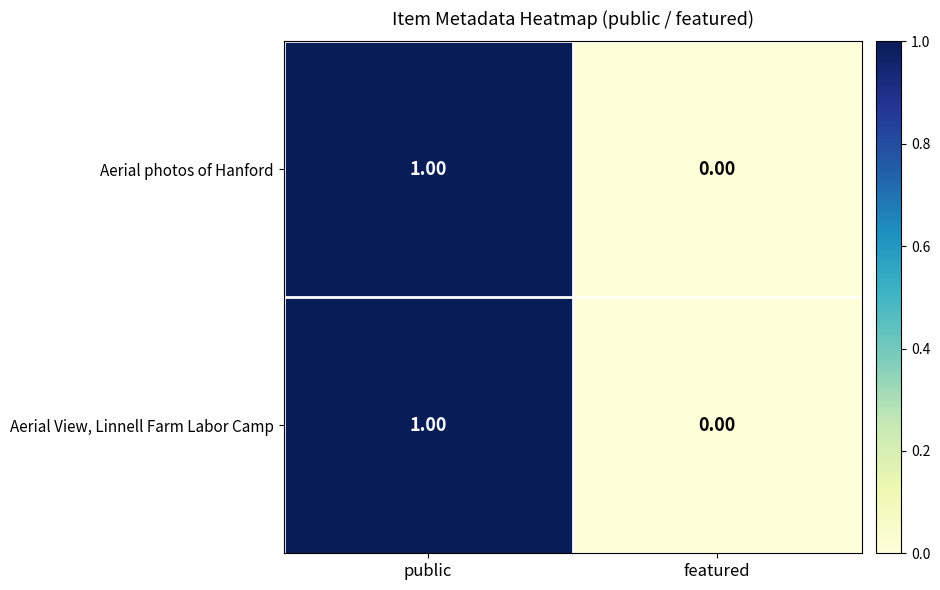

How many data points does each series have?

2